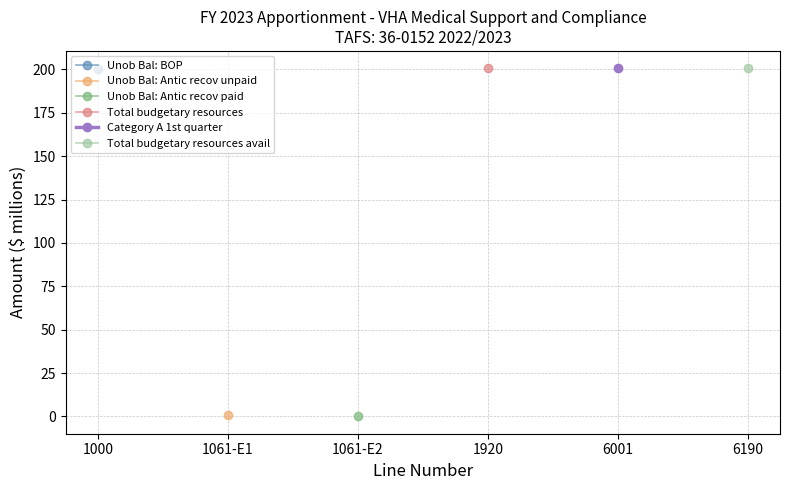

At which label does Total budgetary resources first exceed 200?

1920